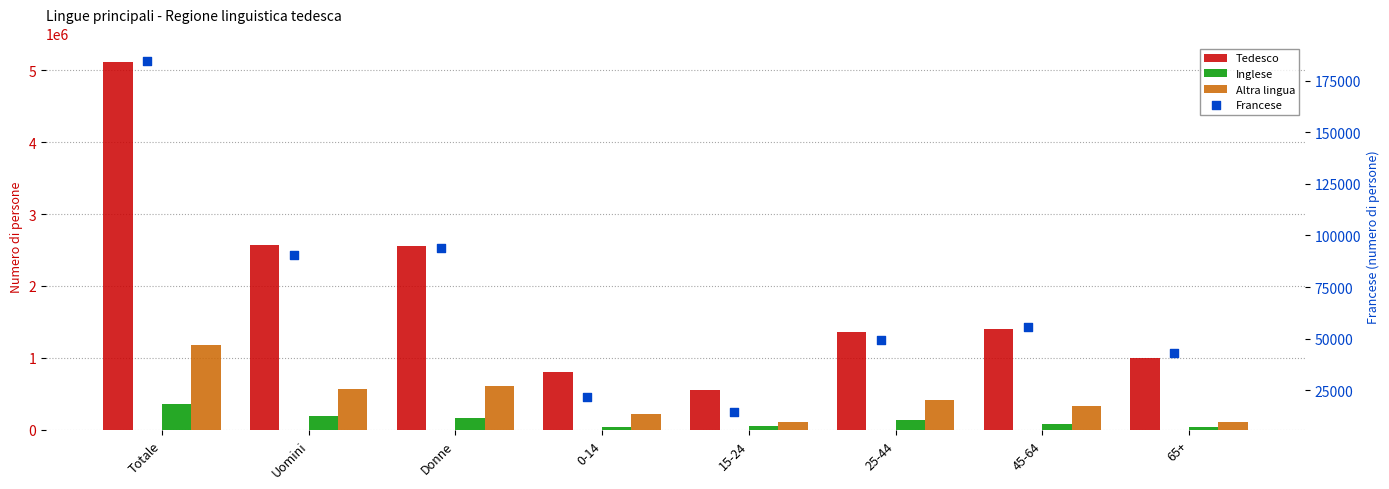

At which category is the sum across all series the highest?

Totale